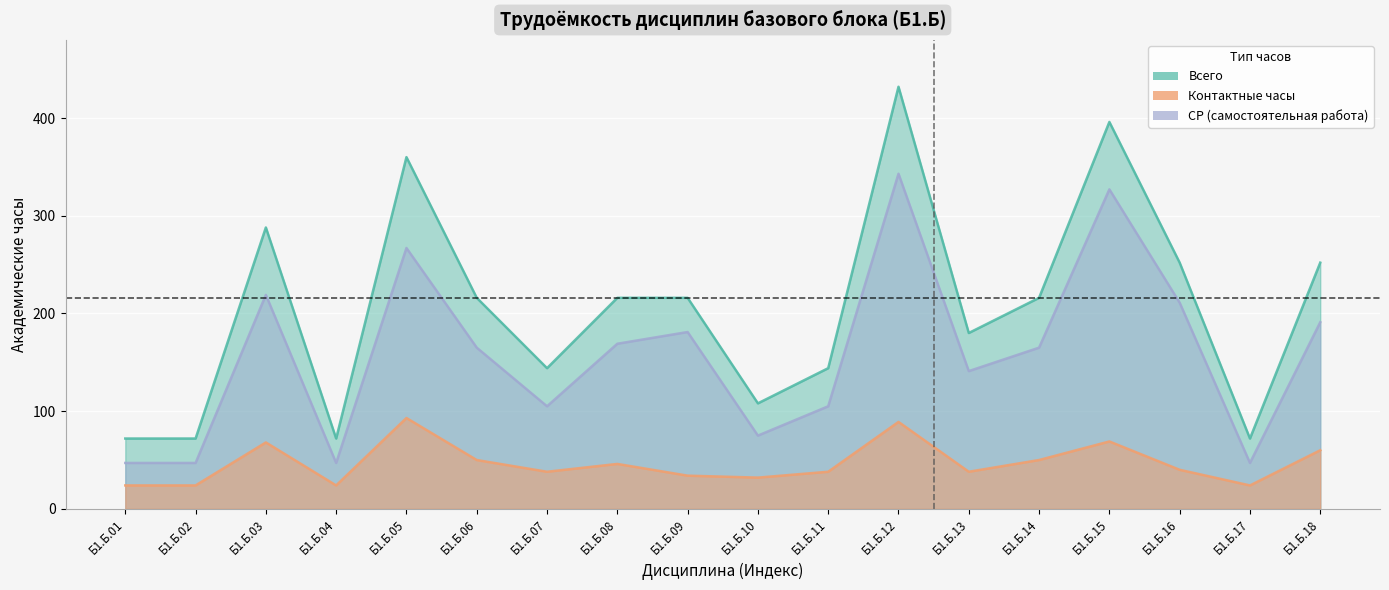

What are all the series names shown in the legend?

Контактные часы, Всего, СР